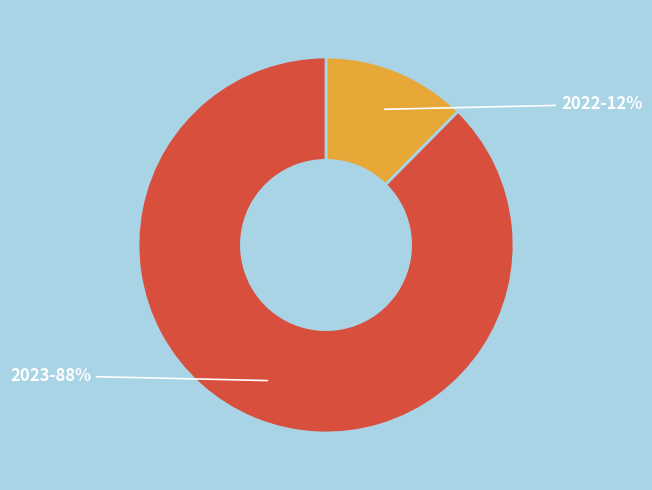

To the nearest percent, what is the average slice percentage?

50%